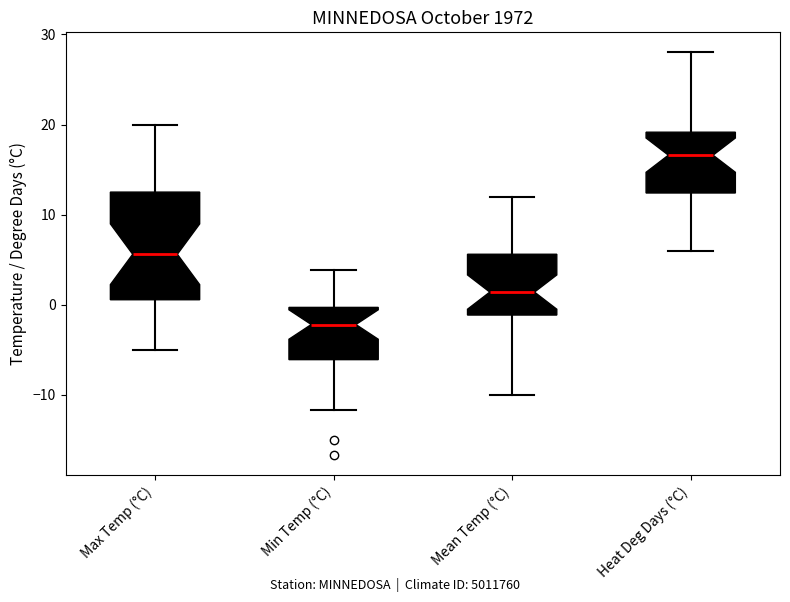

Comparing the boxes themselves (not the whiskers), which one is the tallest?

Max Temp (°C)